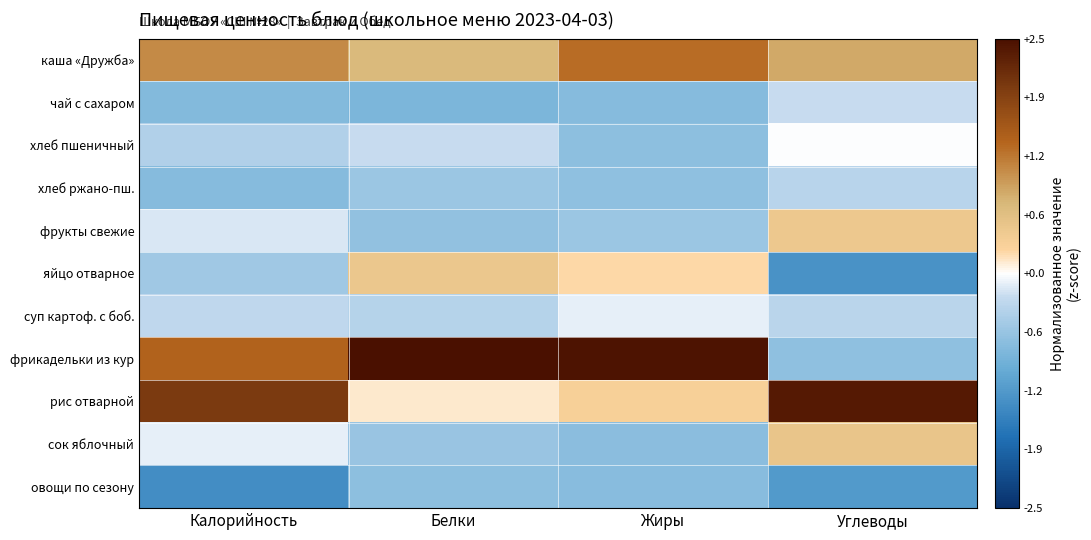

Which series has the largest total across all categories?

фрикадельки из кур